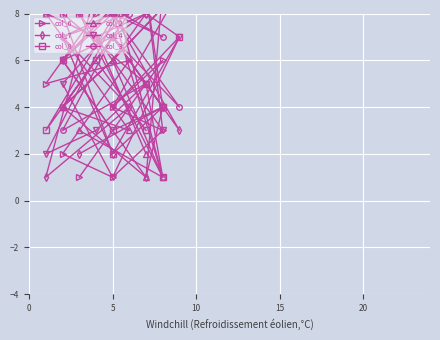

Is it true that col_3 equals 8 at 5?

True